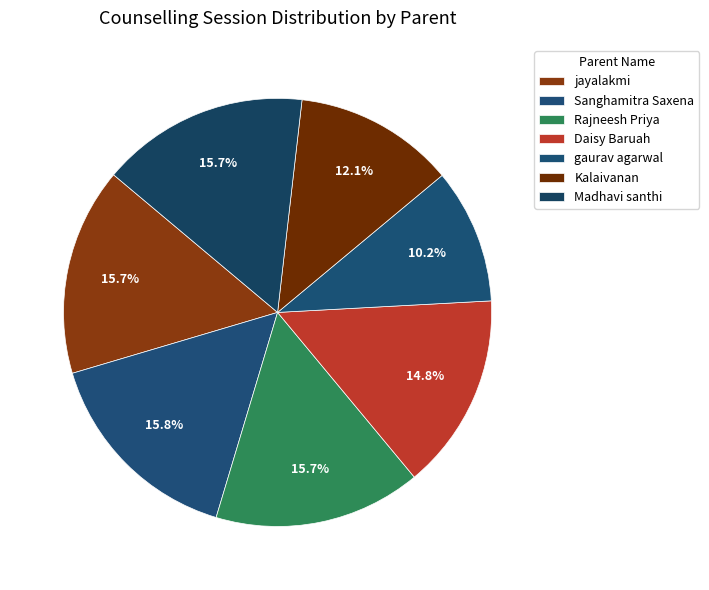

Is gaurav agarwal the majority of the pie?

No